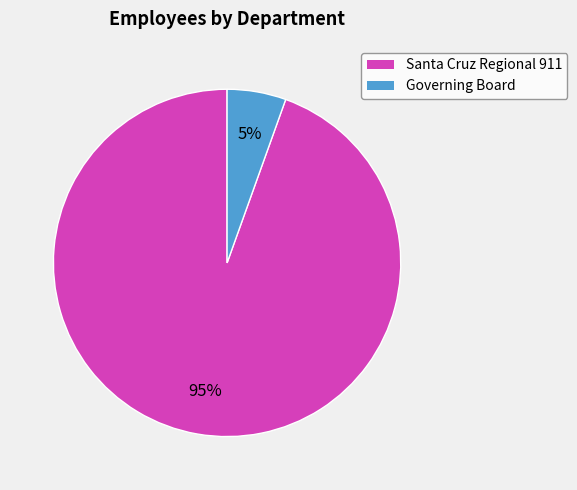

Count the number of slices in the pie.

2